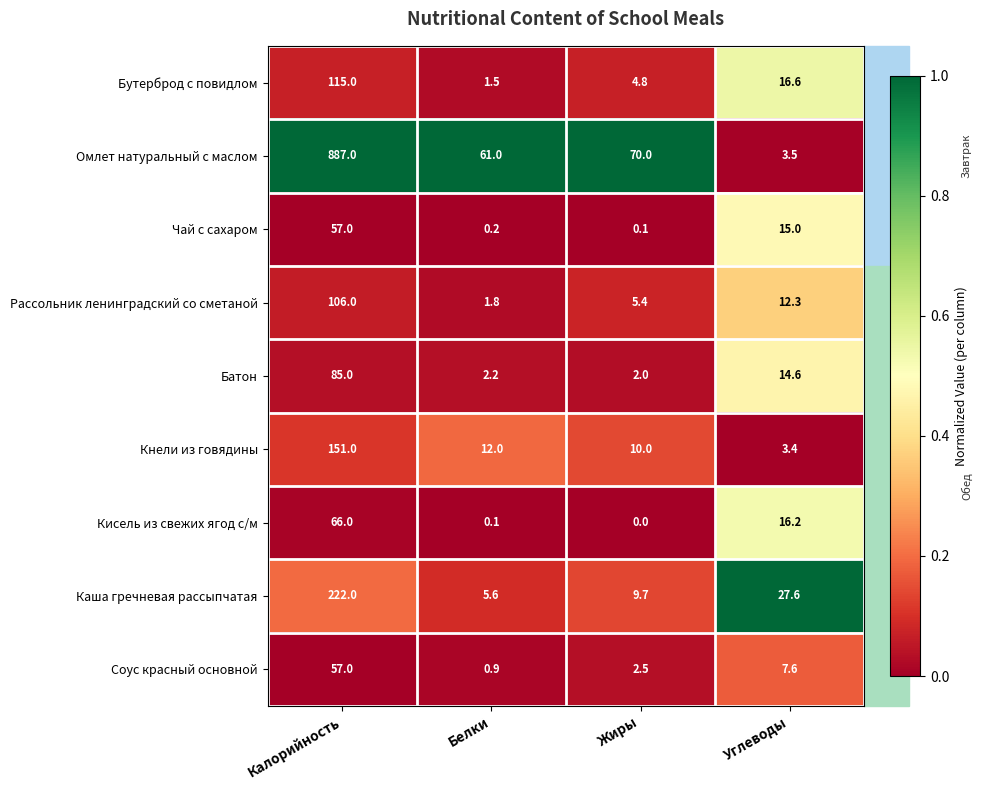

Read the Соус красный основной value at Калорийность.

57.0